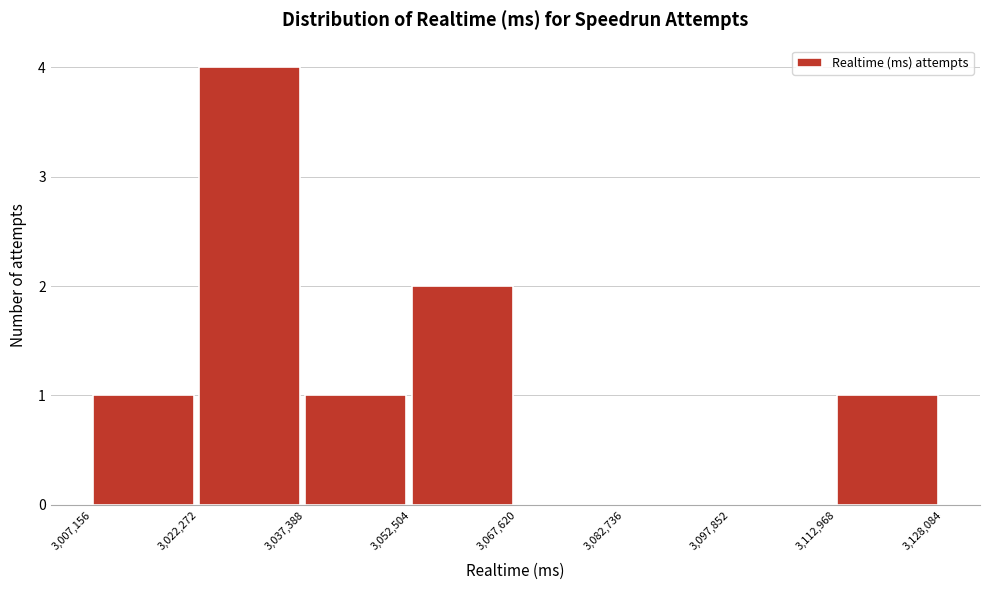

Reading left to right, transcribe this chart: for each bar, give the range it covers on the x-axis and its height. The values are not printed on the chart, so give them approximately, as read against the axis.

3,007,156 to 3,022,272: 1
3,022,272 to 3,037,388: 4
3,037,388 to 3,052,504: 1
3,052,504 to 3,067,620: 2
3,067,620 to 3,082,736: 0
3,082,736 to 3,097,852: 0
3,097,852 to 3,112,968: 0
3,112,968 to 3,128,084: 1